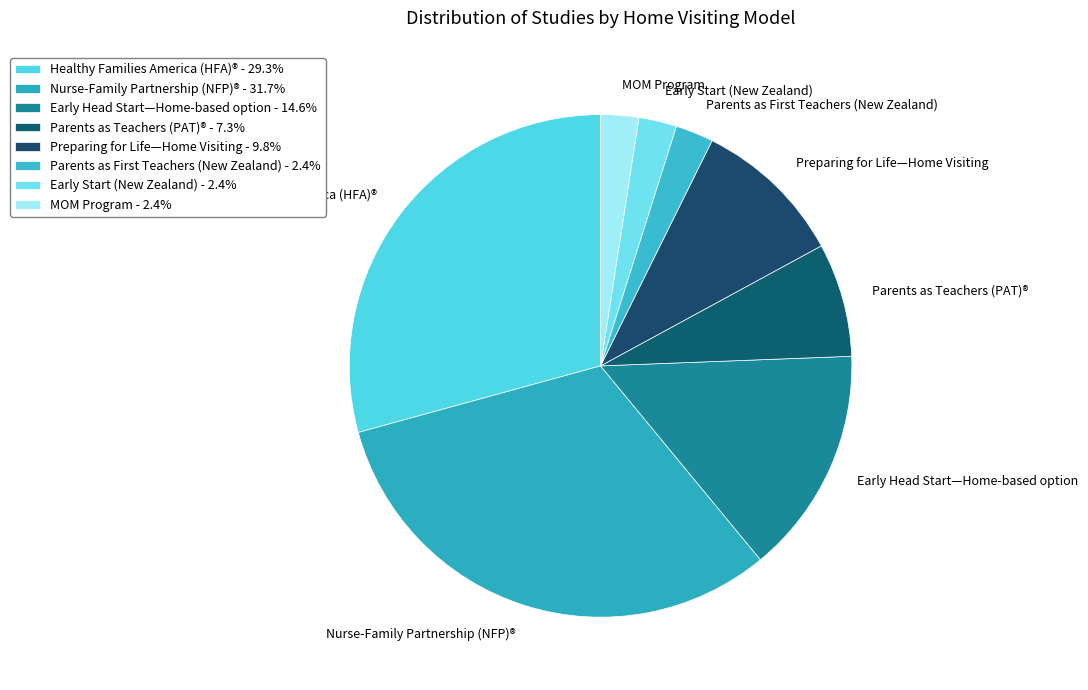

What is the smallest slice in the pie chart?

Parents as First Teachers (New Zealand)